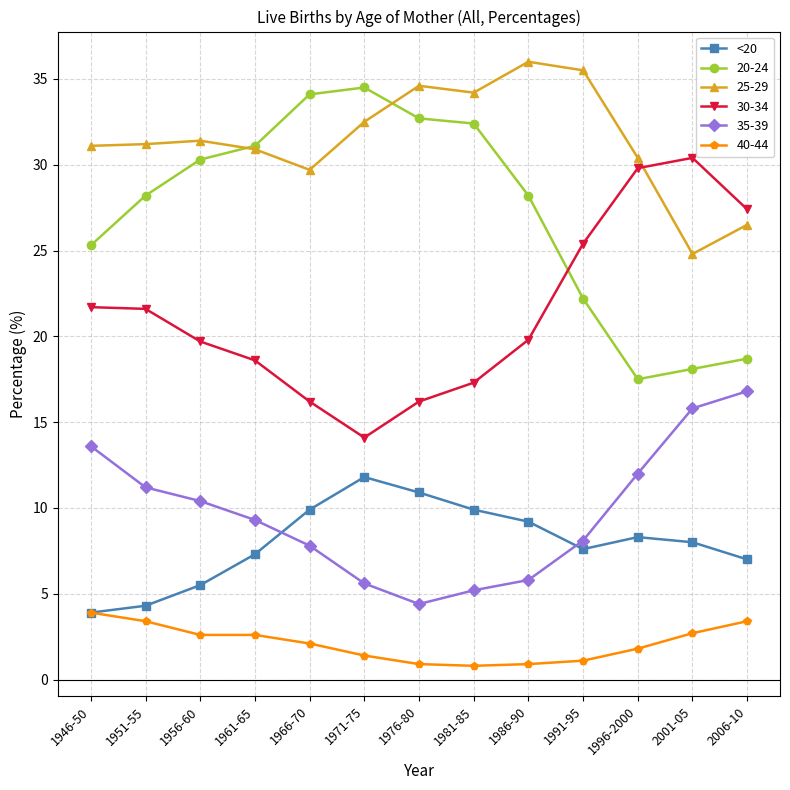

At 1986-90, list the series in order from largest to smallest.

25-29, 20-24, 30-34, <20, 35-39, 40-44